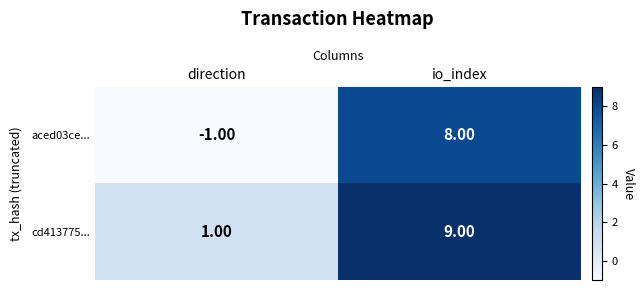

Which category has the lowest value in the cd413775... series?

direction